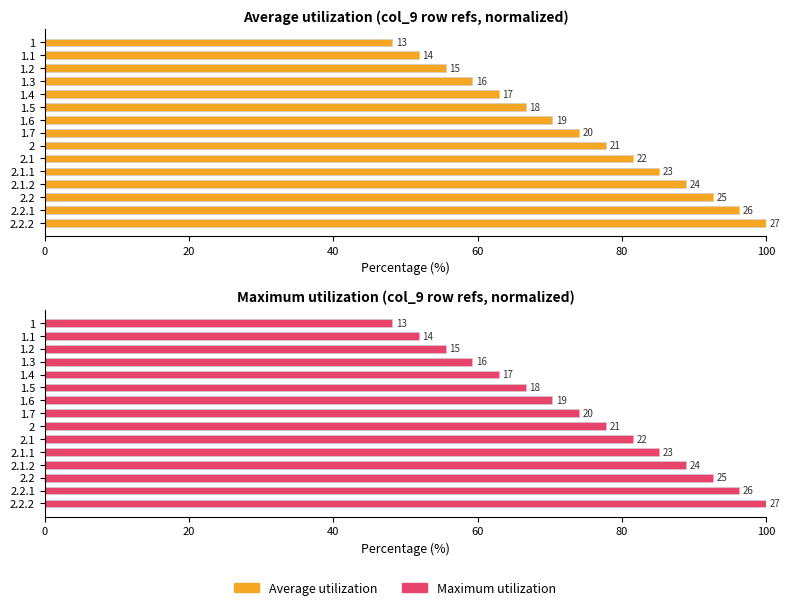

The value of Maximum utilization at 1.4 is 23.7. True or false?

False